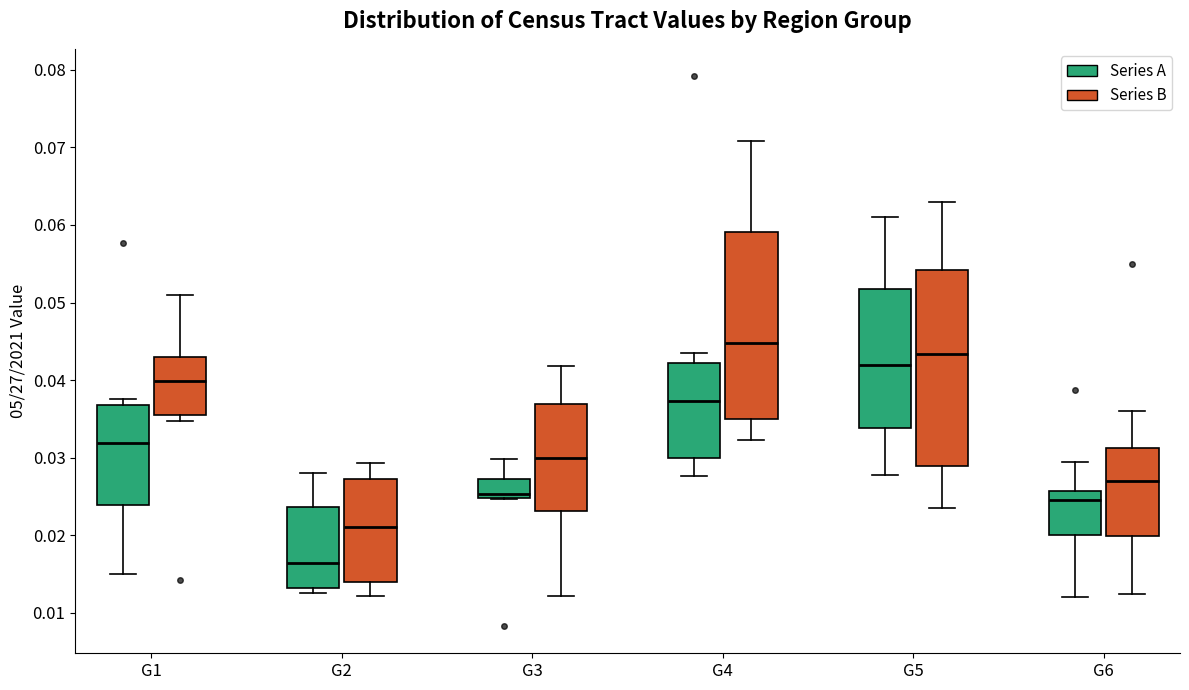

Reading left to right, transcribe this box plot: for each box, give where its median line is, the range the box spans, and where its two whiskers end, as read against the y-axis. The values are not printed on the chart, so give them approximately, as read against the axis.

G1 (Series A): median 0.032, box 0.024 to 0.037, whiskers 0.015 to 0.038
G1 (Series B): median 0.040, box 0.036 to 0.043, whiskers 0.035 to 0.051
G2 (Series A): median 0.016, box 0.013 to 0.024, whiskers 0.013 (just below the box's lower edge) to 0.028
G2 (Series B): median 0.021, box 0.014 to 0.027, whiskers 0.012 to 0.029
G3 (Series A): median 0.025 (just above the box's lower edge), box 0.025 to 0.027, whiskers 0.025 to 0.030
G3 (Series B): median 0.030, box 0.023 to 0.037, whiskers 0.012 to 0.042
G4 (Series A): median 0.037, box 0.030 to 0.042, whiskers 0.028 to 0.043
G4 (Series B): median 0.045, box 0.035 to 0.059, whiskers 0.032 to 0.071
G5 (Series A): median 0.042, box 0.034 to 0.052, whiskers 0.028 to 0.061
G5 (Series B): median 0.043, box 0.029 to 0.054, whiskers 0.023 to 0.063
G6 (Series A): median 0.025, box 0.020 to 0.026, whiskers 0.012 to 0.029
G6 (Series B): median 0.027, box 0.020 to 0.031, whiskers 0.012 to 0.036